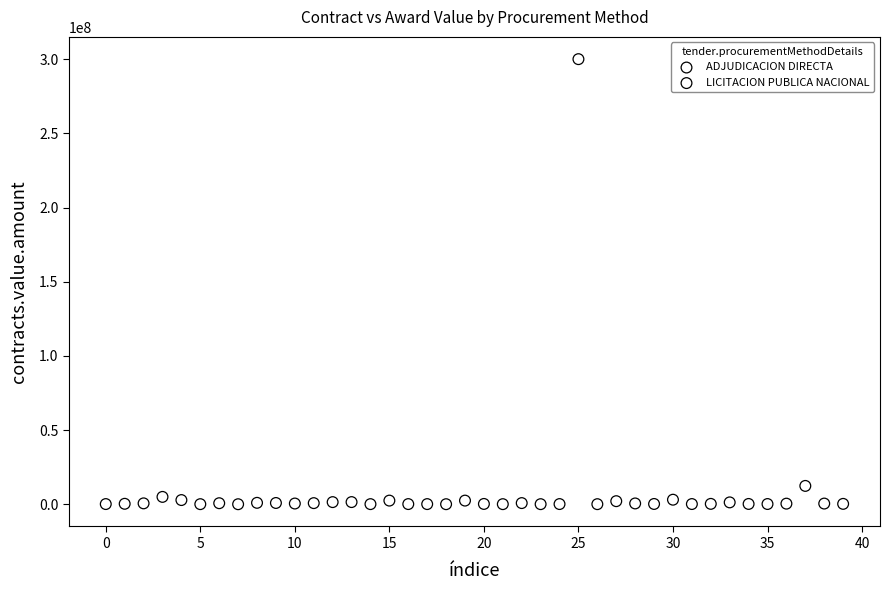

Which series has the largest Y range (max minus min)?

ADJUDICACION DIRECTA